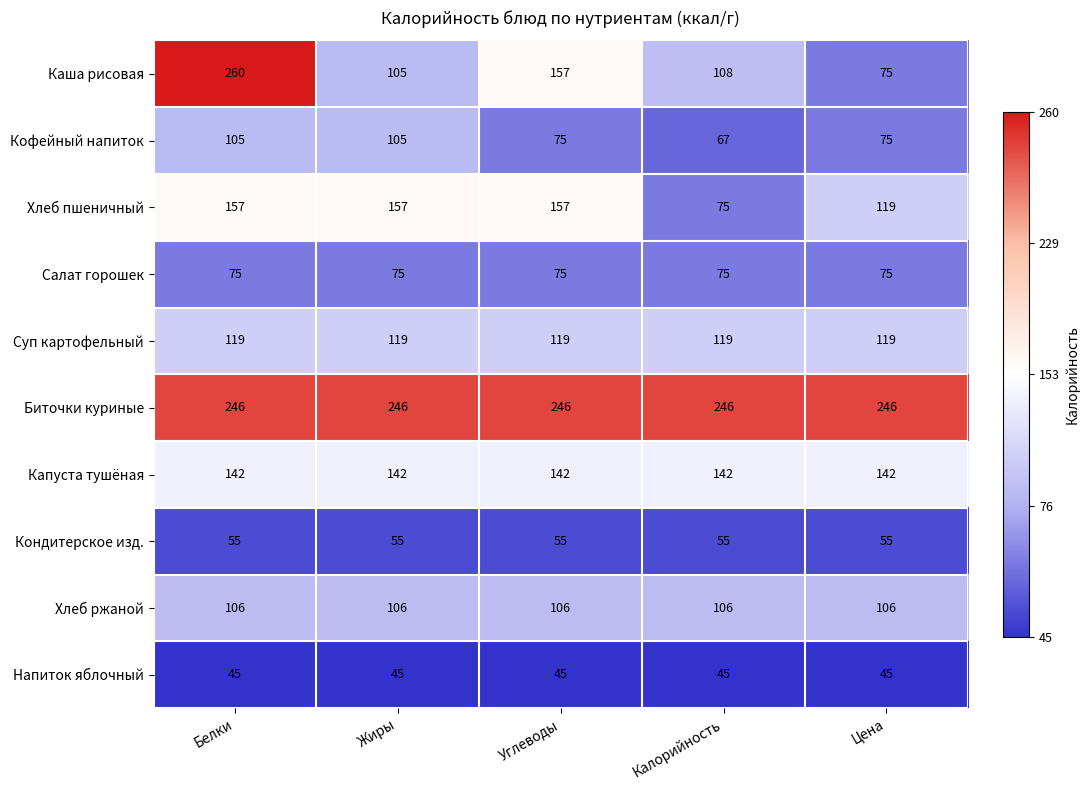

Between Белки and Жиры, which series saw the biggest shift?

Каша рисовая